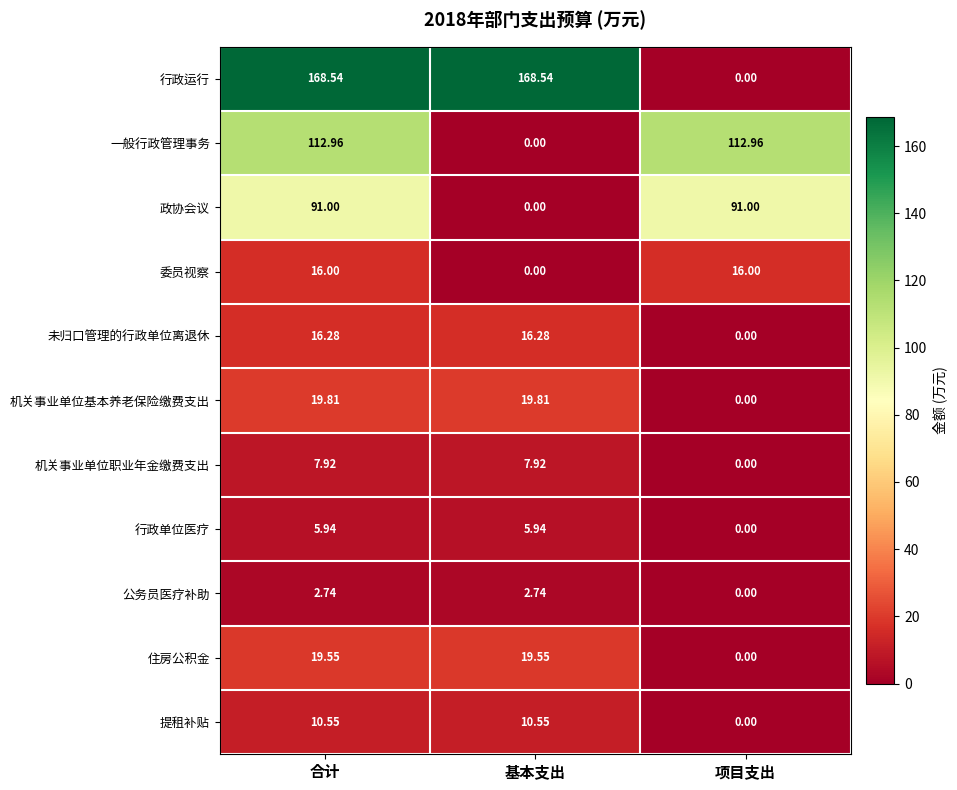

At which category is the sum across all series the highest?

合计